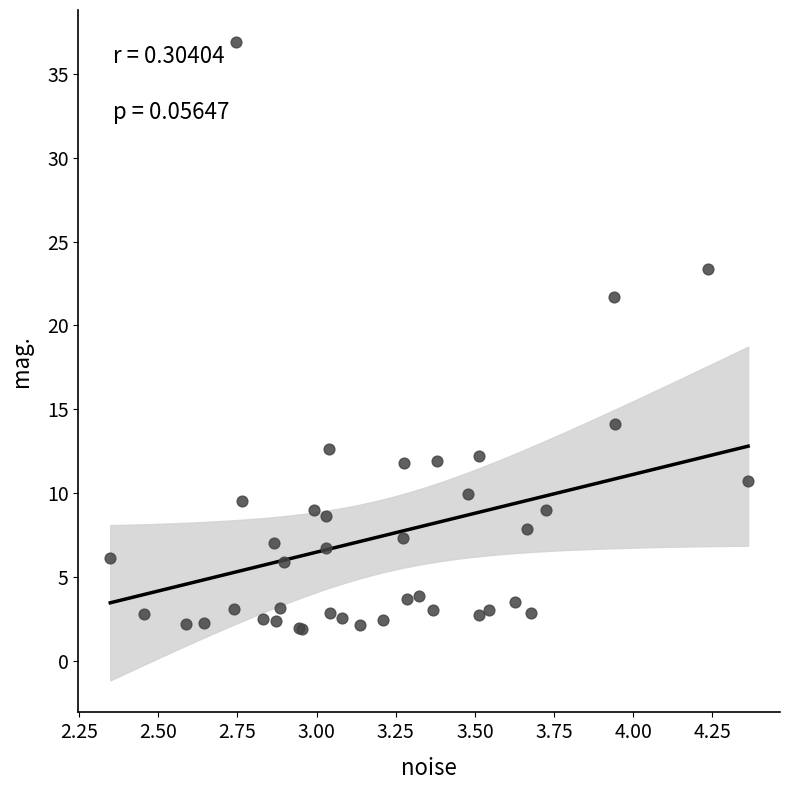

What Y value in the scatter plot is closest to 19?

21.7